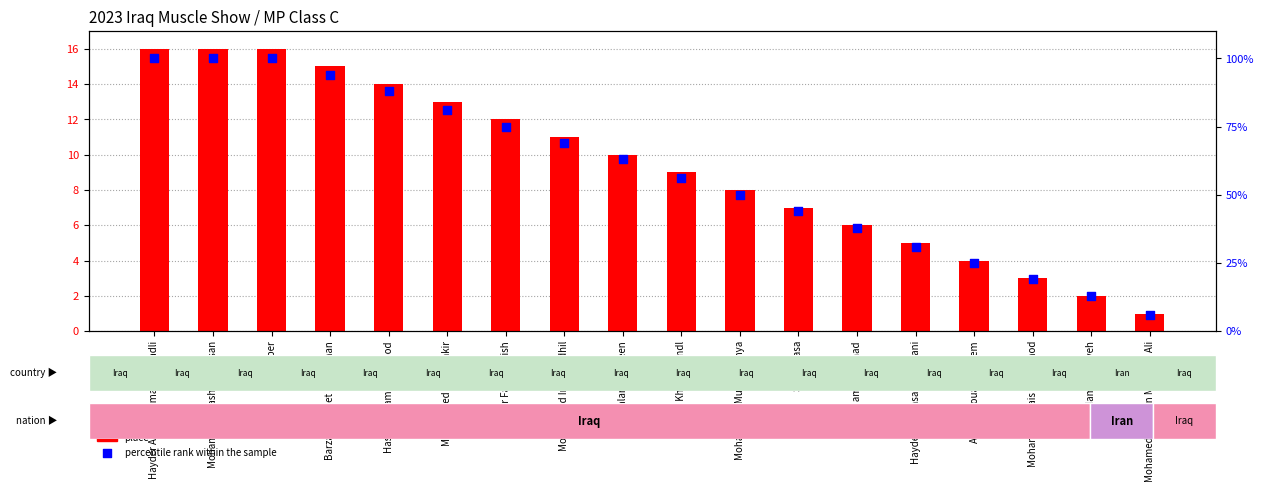

Which series reaches the maximum Y coordinate?

percentile rank within the sample